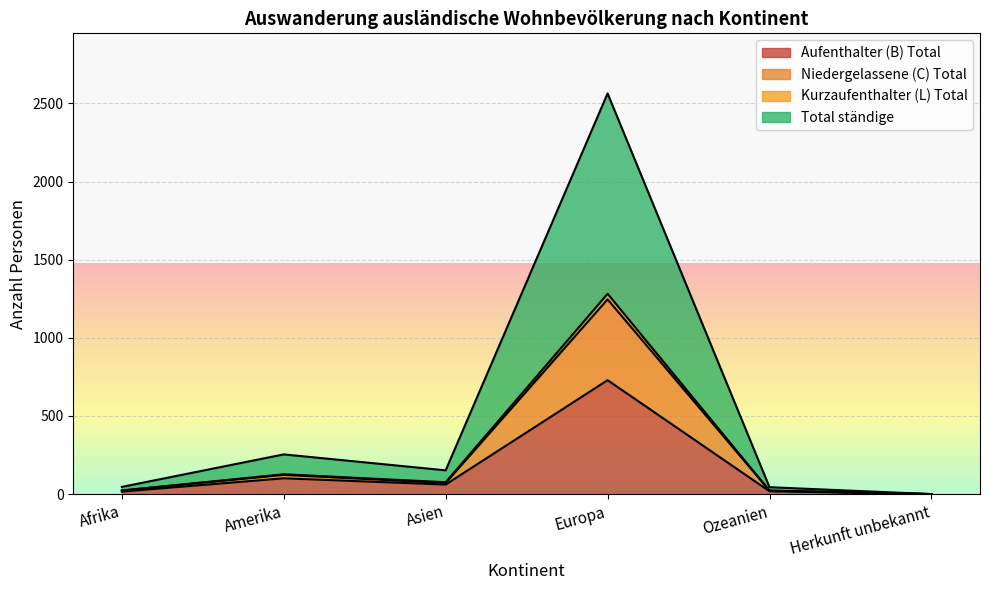

True or false: Aufenthalter (B) Total has a value of 18 at Ozeanien.

True